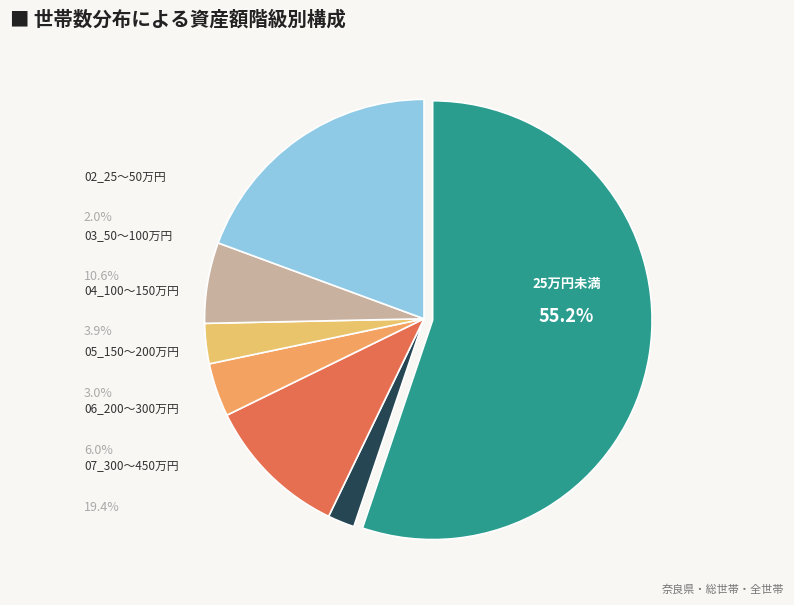

Which slice represents more than half of the pie?

01_25万円未満